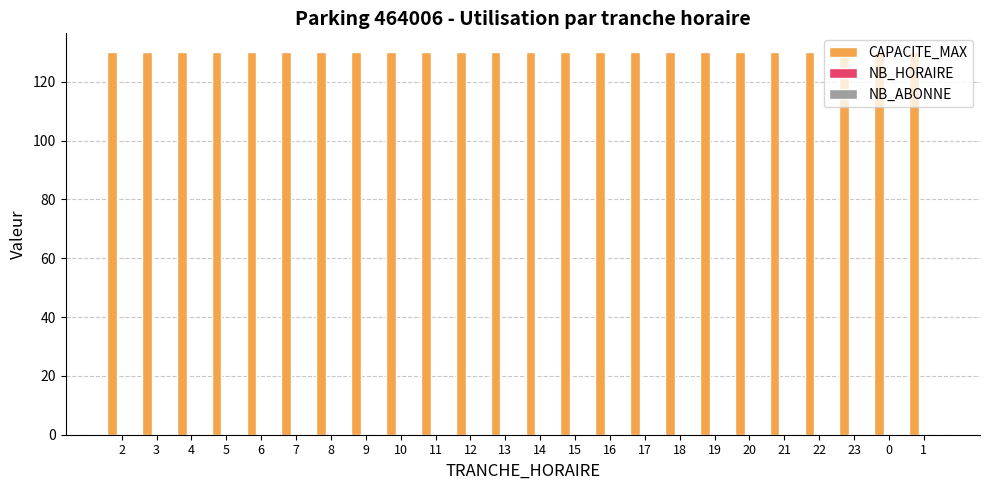

Where is CAPACITE_MAX nearest to the value 130?

2